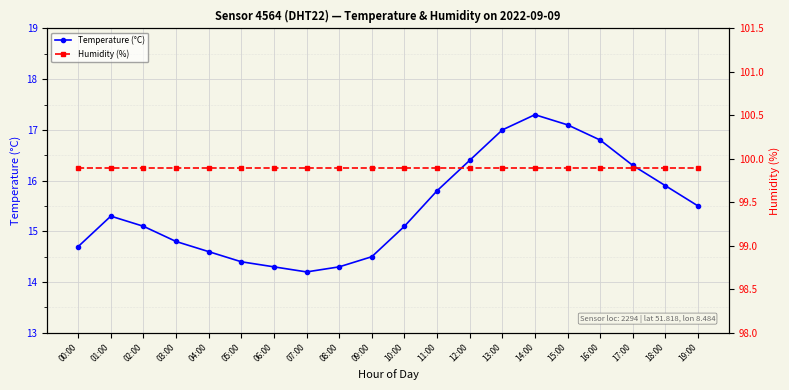

At how many categories does at least one series exceed 40?

20